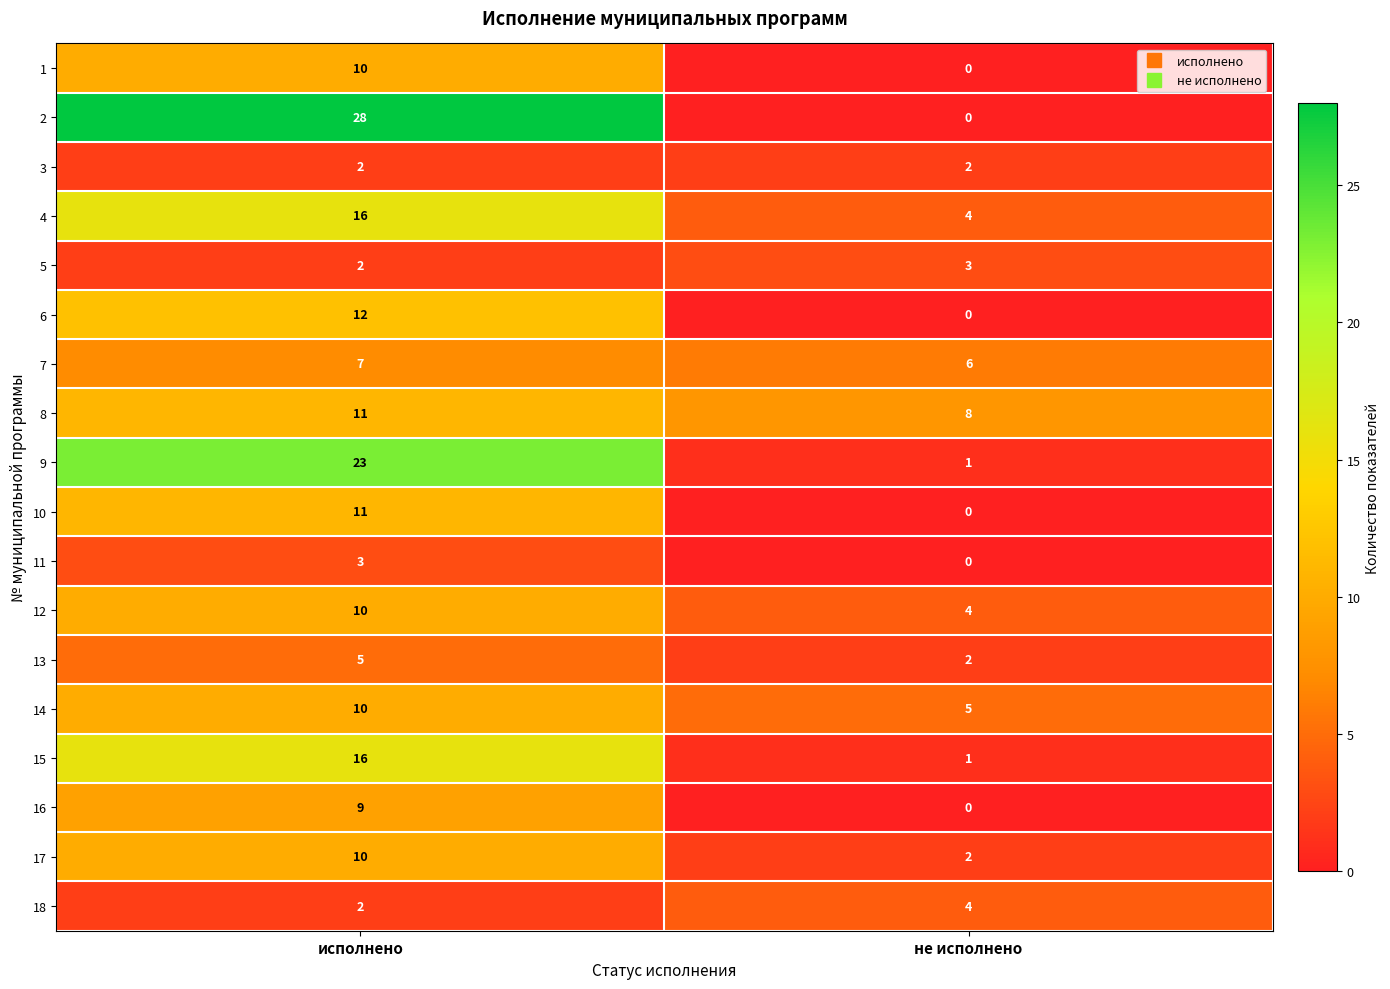

Is it true that 11 equals 0 at не исполнено?

True